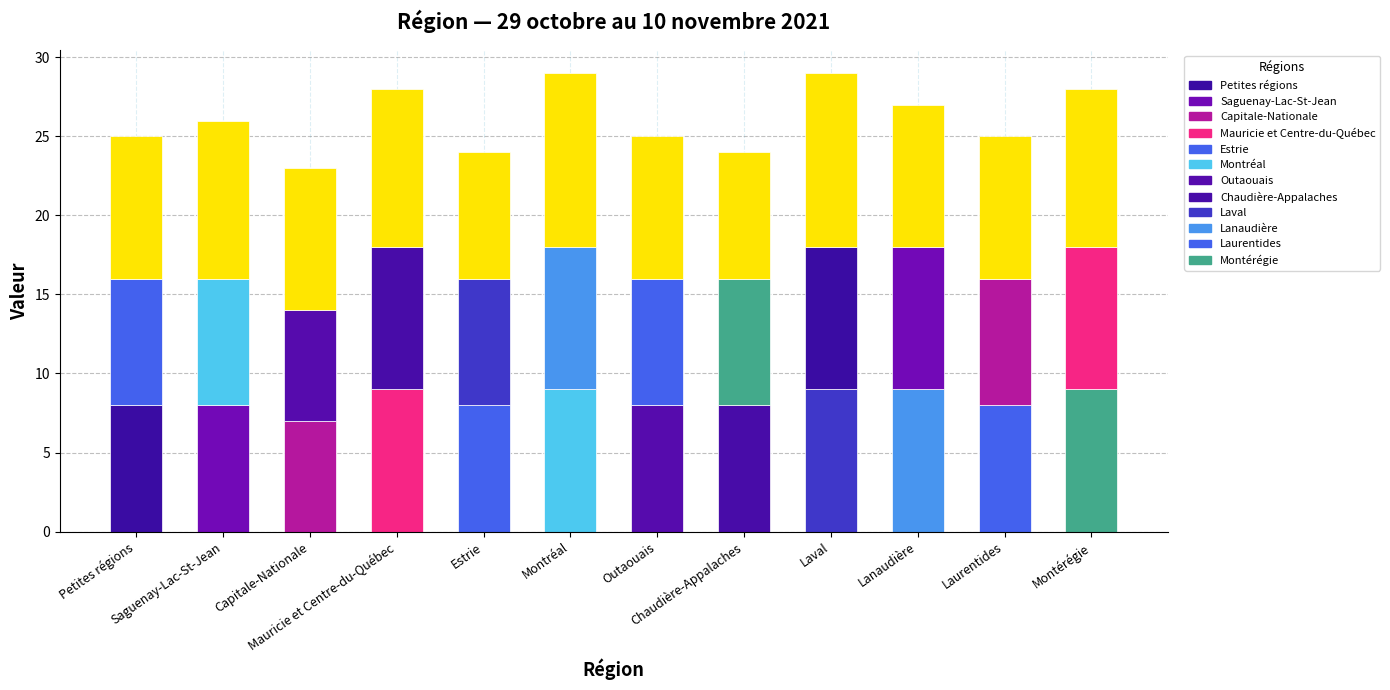

List the labels in order of value, smallest first.

Capitale-Nationale, Estrie, Chaudière-Appalaches, Petites régions, Outaouais, Laurentides, Saguenay-Lac-St-Jean, Lanaudière, Mauricie et Centre-du-Québec, Montérégie, Montréal, Laval